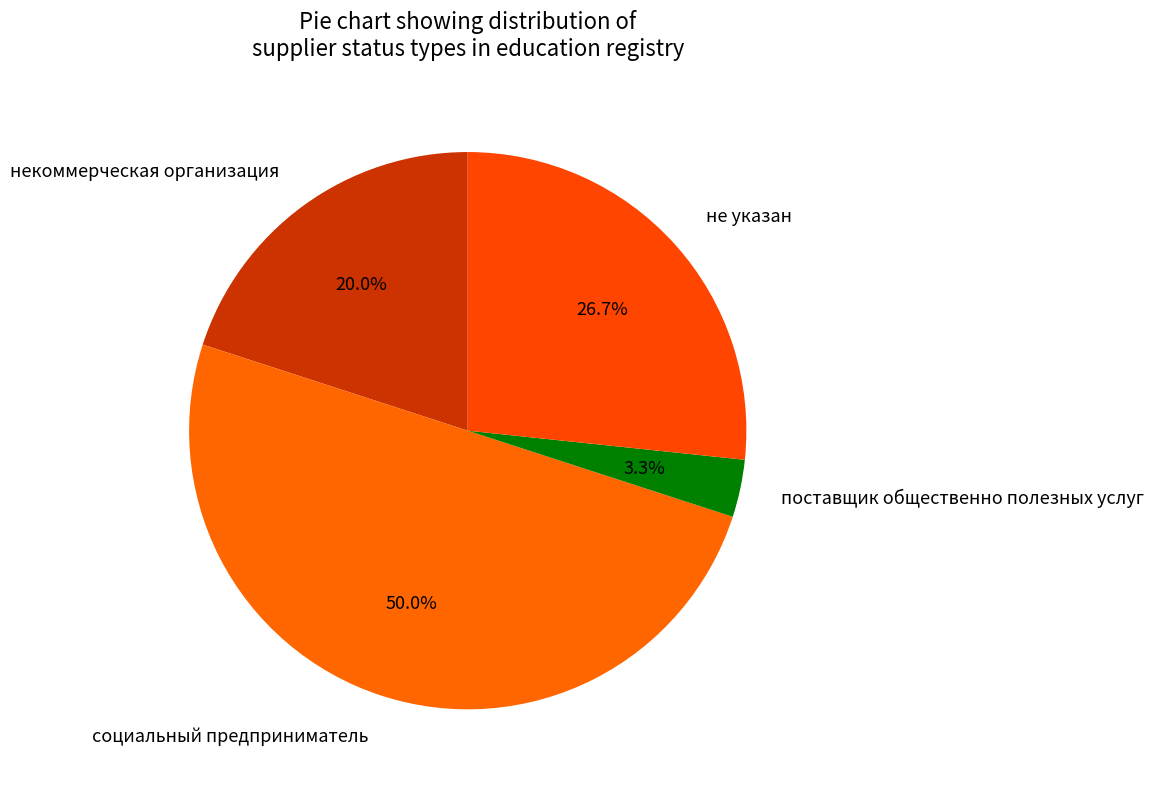

Does не указан represent more than half of the total?

No